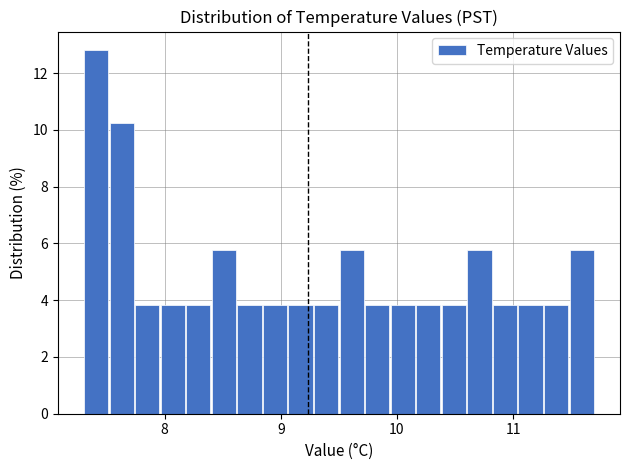

Around what value on the x-axis is the tallest bar? Give the approximate position of its centre, as read against the axis.

7.4